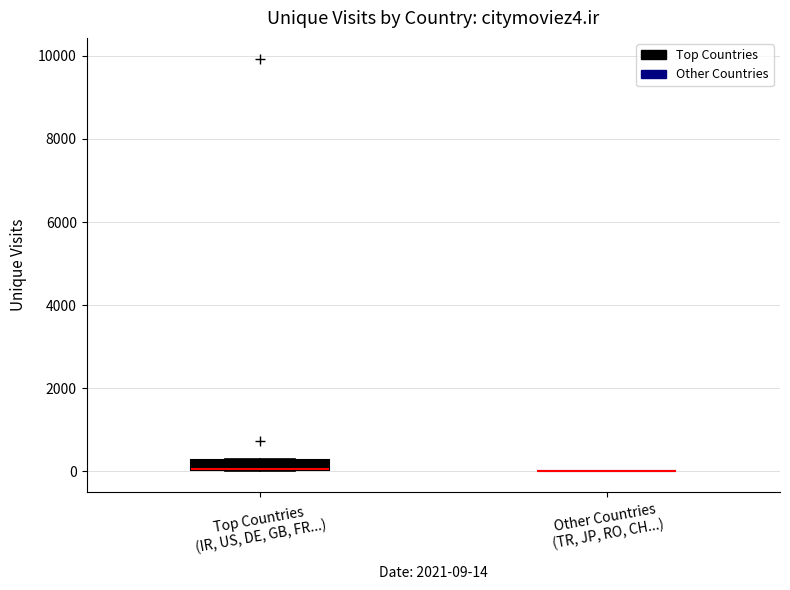

Comparing the boxes themselves (not the whiskers), which one is the tallest?

Top Countries (IR, US, DE, GB, FR...)